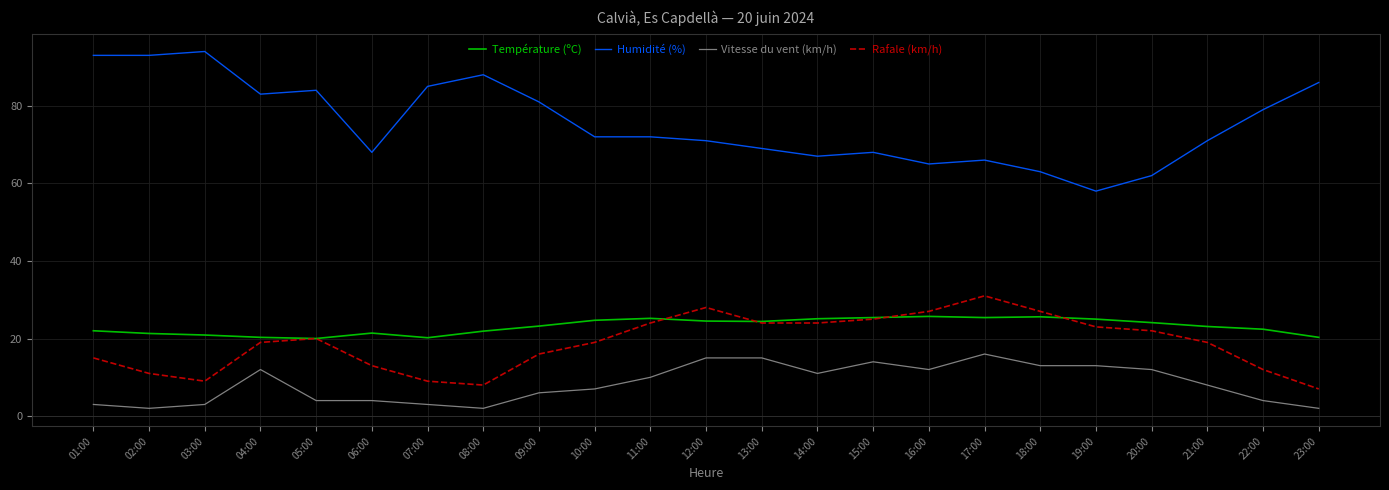

At which category does Rafale (km/h) reach its first local valley?

03:00